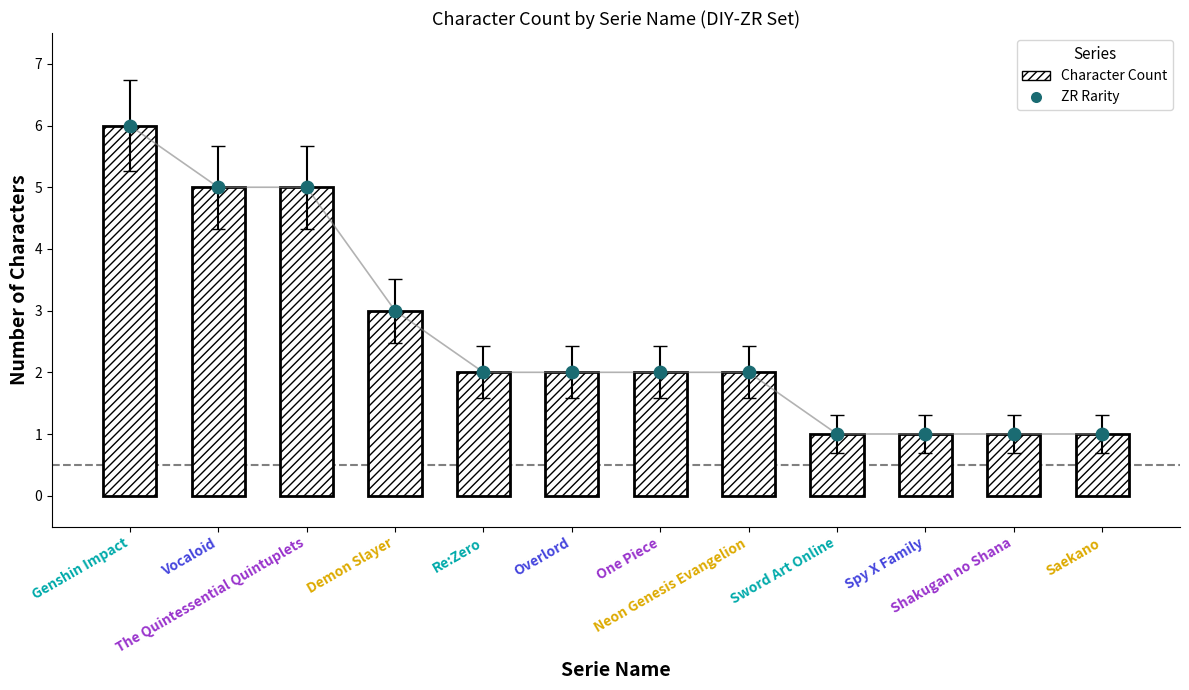

What are all the series names shown in the legend?

Character Count, ZR Rarity